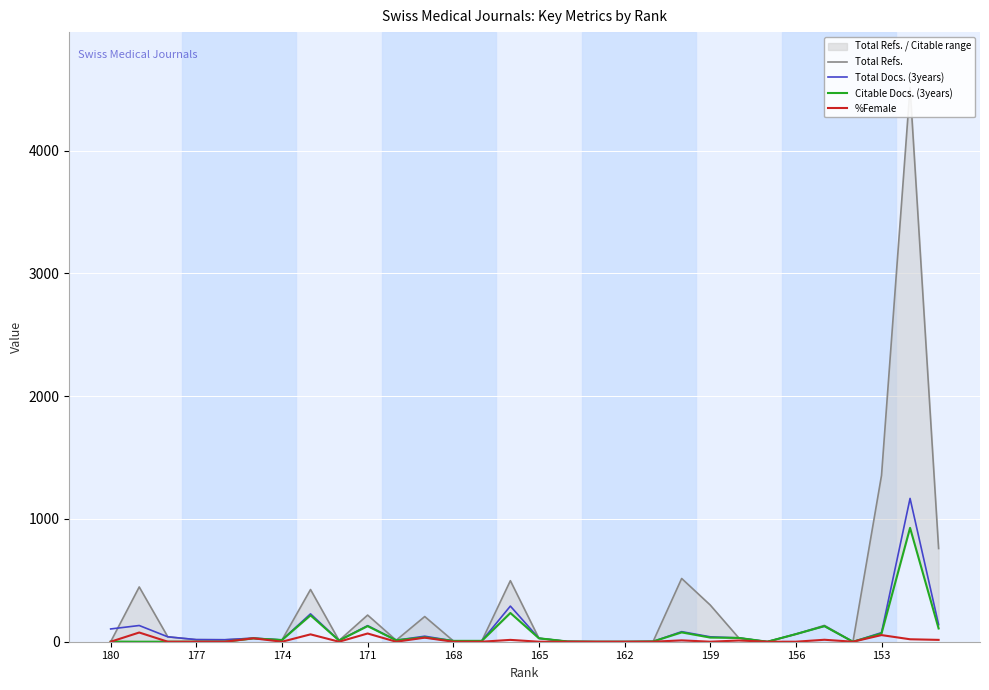

Which series has the largest range (max minus min)?

Total Refs.